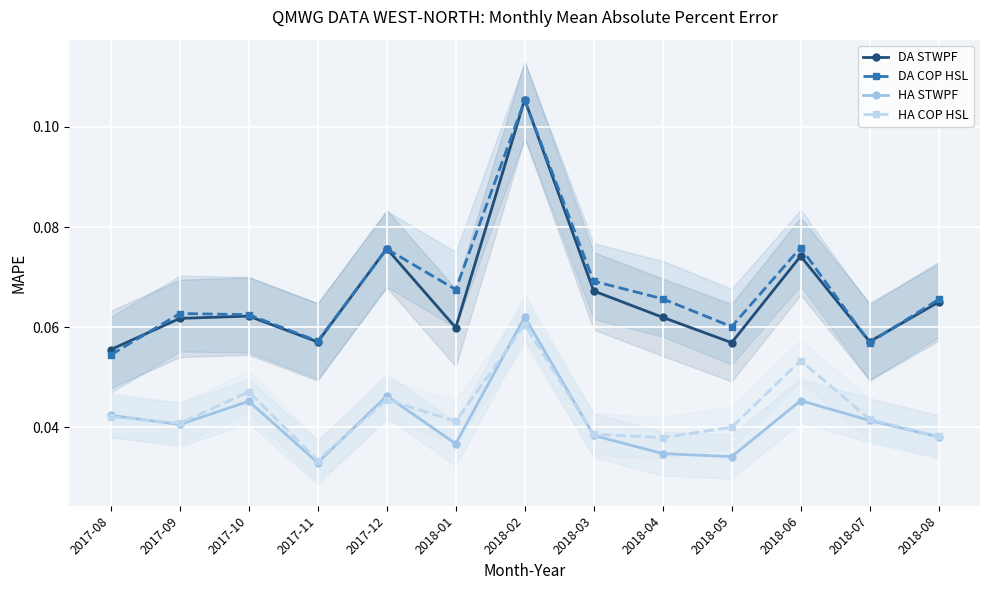

What is the highest value of the DA COP HSL series?

0.1